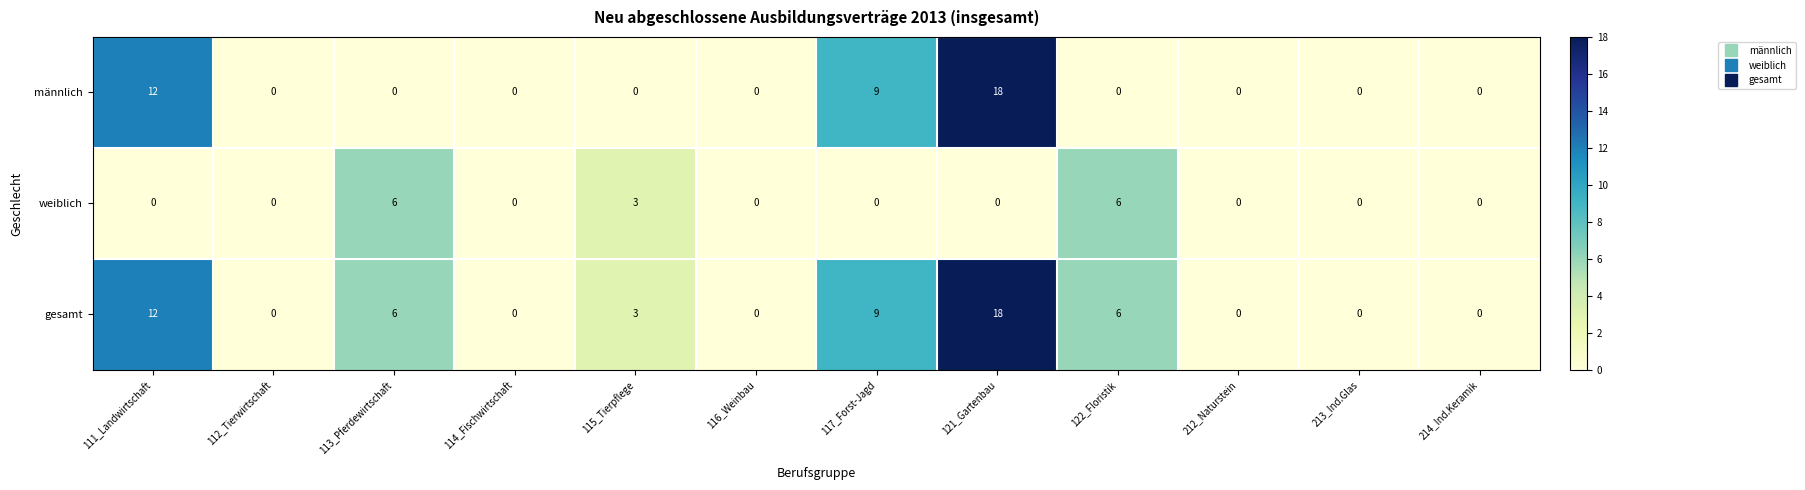

Which label corresponds to the largest value in the chart?

121_Gartenbau